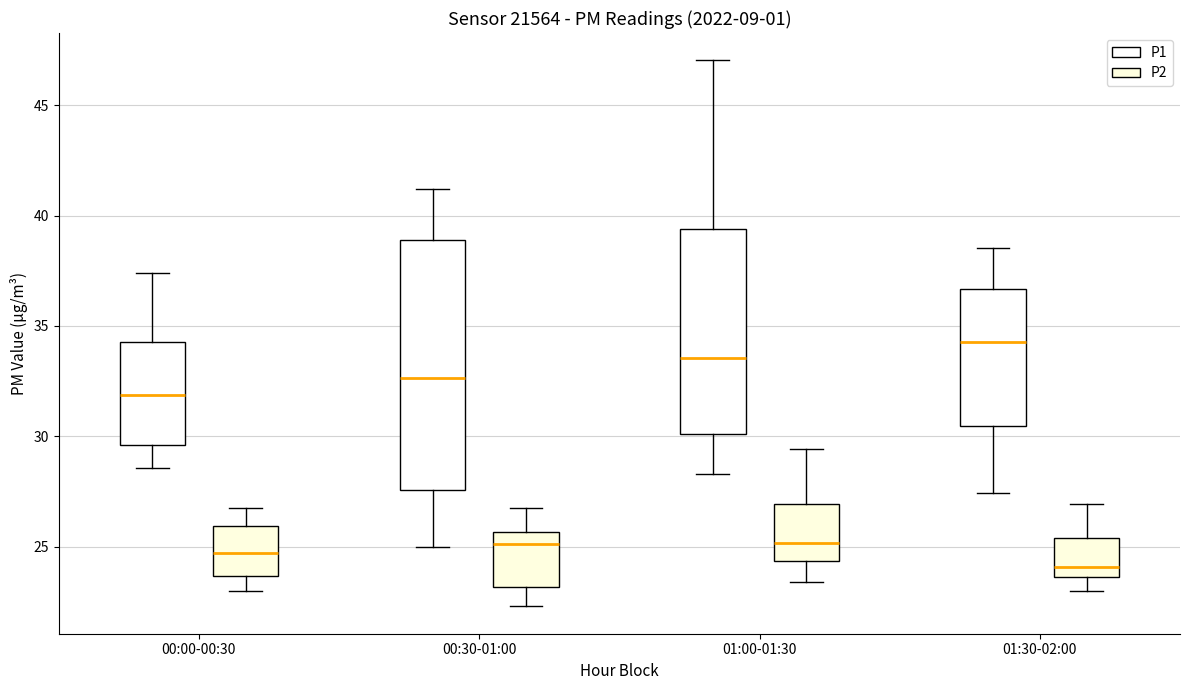

Reading left to right, read every box against the y-axis: the position of its median line, the range the box covers, and the ends of its whiskers. The values are not printed on the chart, so give them approximately, as read against the axis.

00:00-00:30 (P1): median 32.0, box 29.5 to 34.5, whiskers 28.5 to 37.5
00:00-00:30 (P2): median 24.5, box 23.5 to 26.0, whiskers 23.0 to 27.0
00:30-01:00 (P1): median 32.5, box 27.5 to 39.0, whiskers 25.0 to 41.0
00:30-01:00 (P2): median 25.0, box 23.0 to 25.5, whiskers 22.5 to 27.0
01:00-01:30 (P1): median 33.5, box 30.0 to 39.5, whiskers 28.5 to 47.0
01:00-01:30 (P2): median 25.0, box 24.5 to 27.0, whiskers 23.5 to 29.5
01:30-02:00 (P1): median 34.5, box 30.5 to 36.5, whiskers 27.5 to 38.5
01:30-02:00 (P2): median 24.0, box 23.5 to 25.5, whiskers 23.0 to 27.0